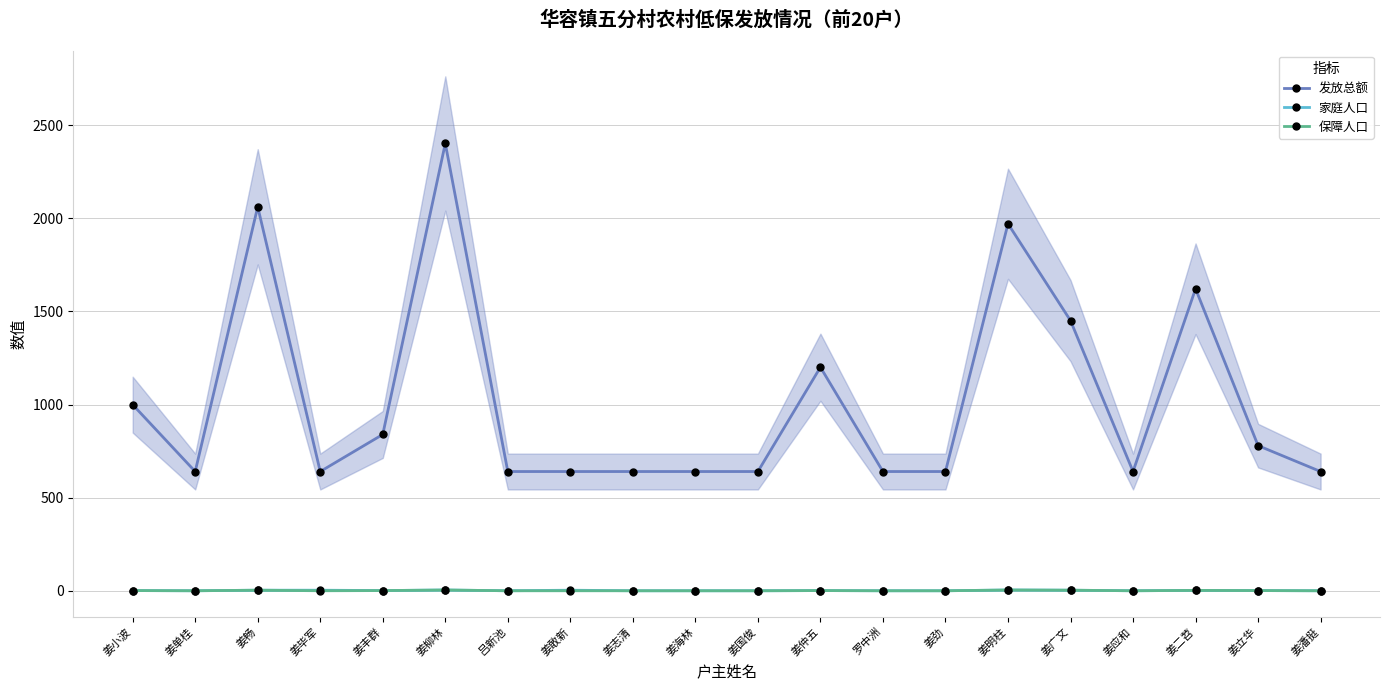

At which label does 保障人口 reach its peak?

姜柳林